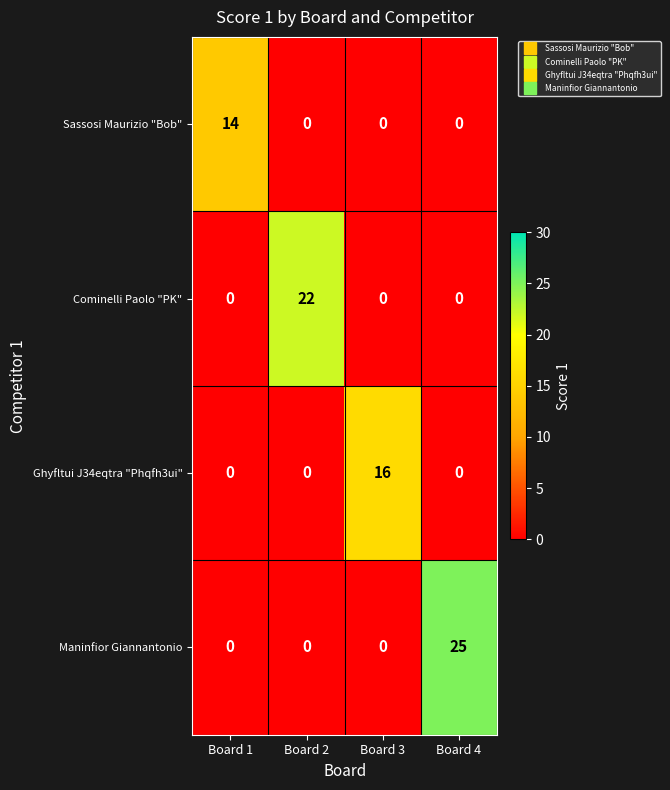

List the series in order of their peak value, highest first.

Maninfior Giannantonio, Cominelli Paolo "PK", Ghyfltui J34eqtra "Phqfh3ui", Sassosi Maurizio "Bob"